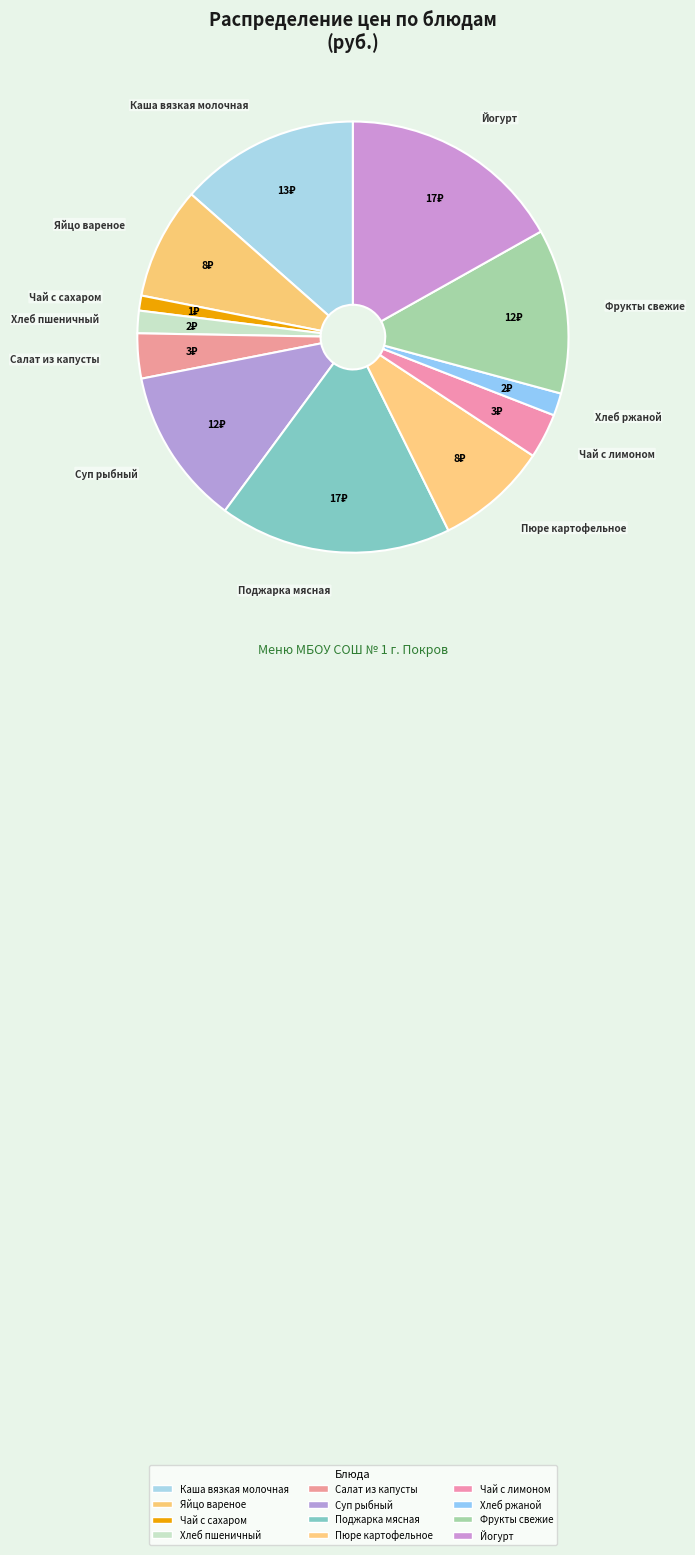

How many slices are in this pie chart?

12